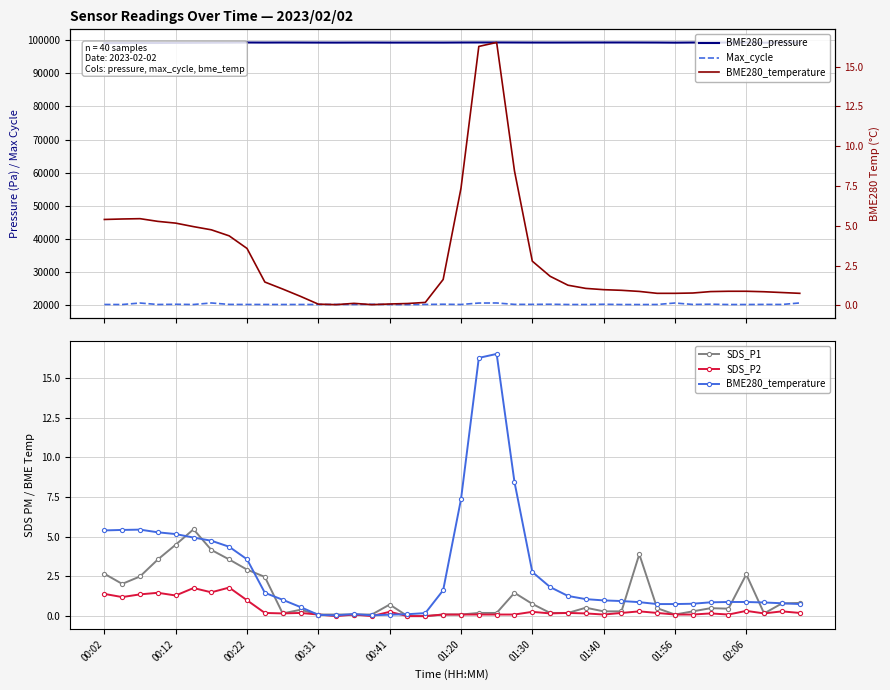

The BME280_temperature series shows 0.1 at 00:41. True or false?

False